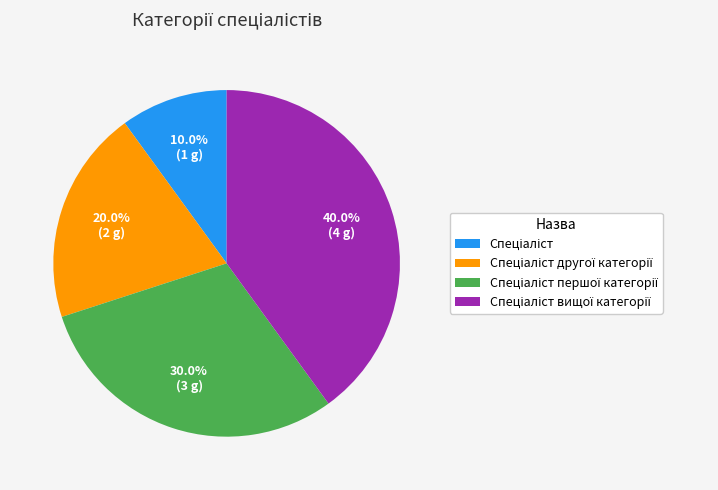

Does any single category account for the majority?

No